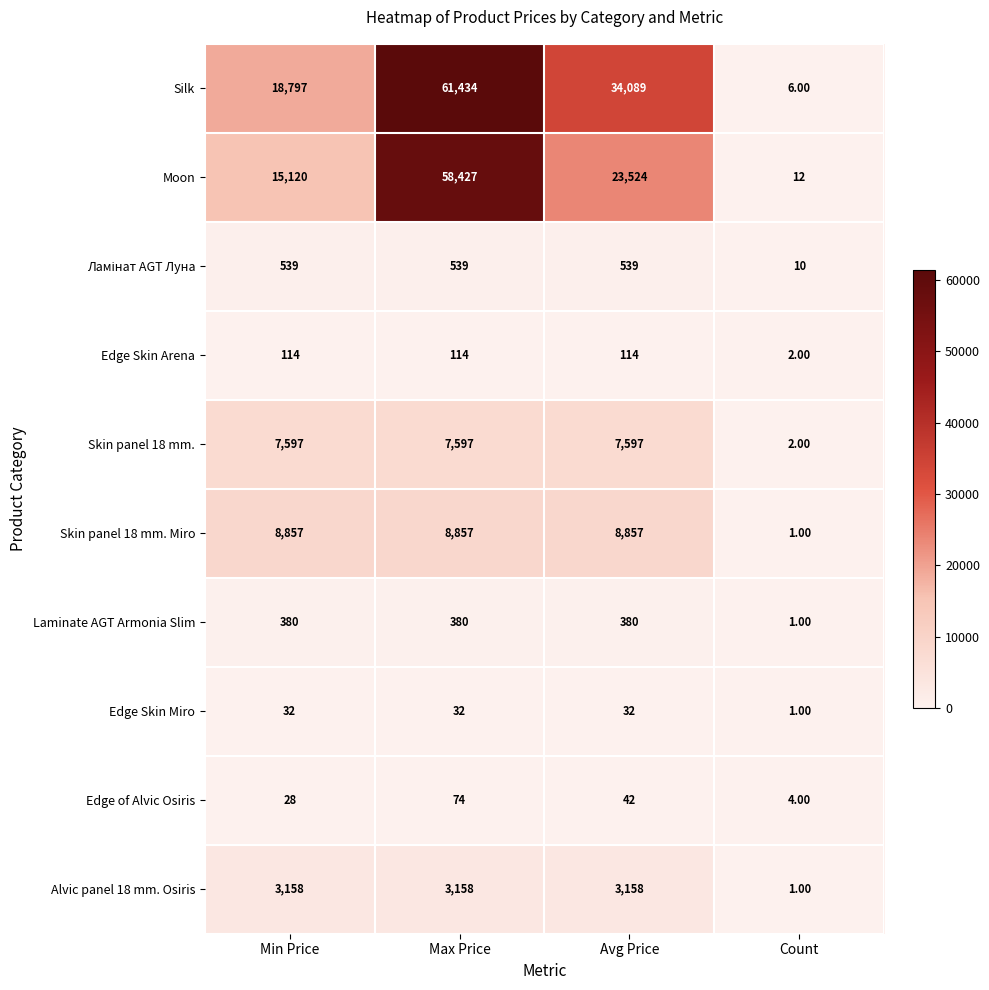

What is the difference between the highest and lowest values at Avg Price?

34057